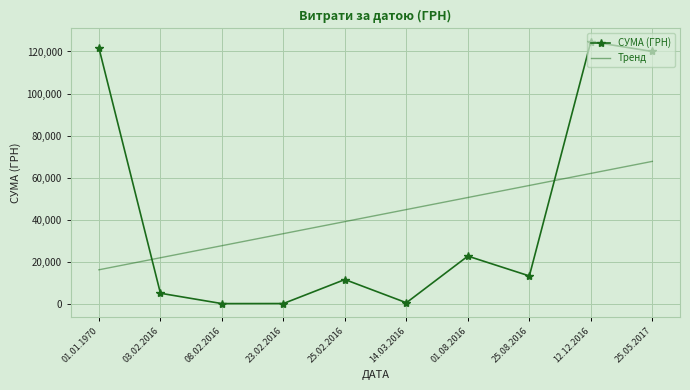

What is the total value across all series at 12.12.2016?

186735.2